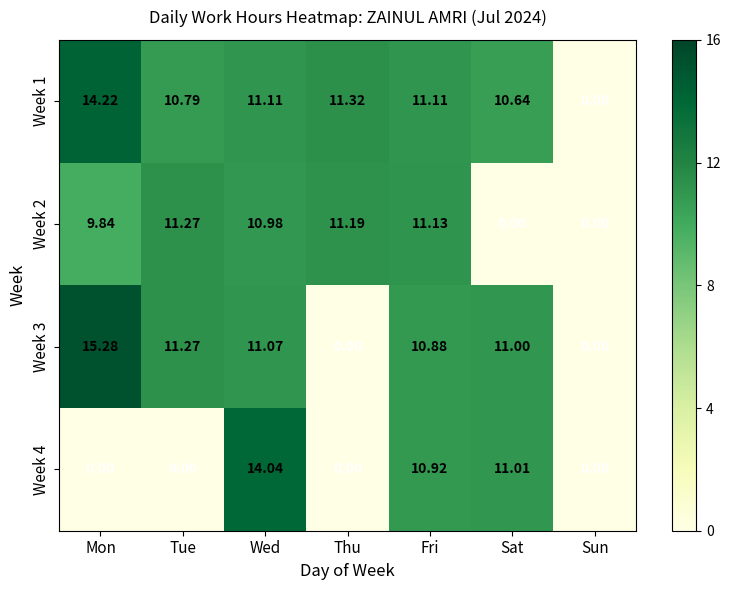

How many distinct data groups are displayed?

4